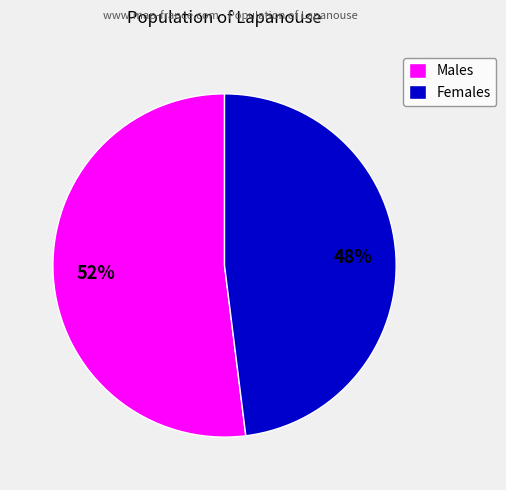

Is it true that Males is 42% of the pie?

False